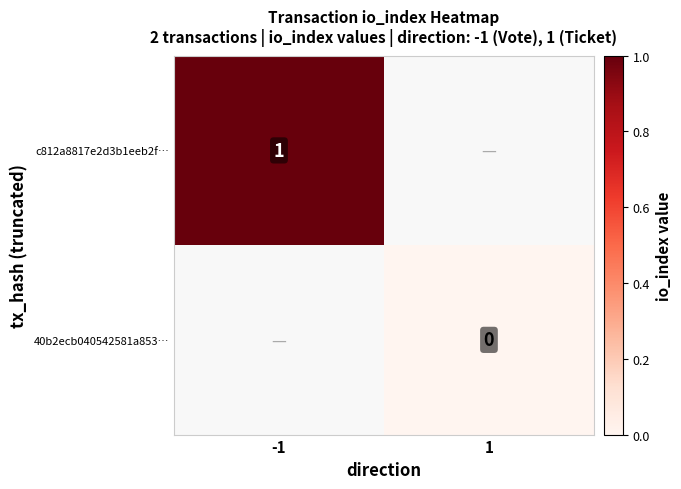

The value of c812a8817e2d3b1eeb2f… at -1 is 2. True or false?

False